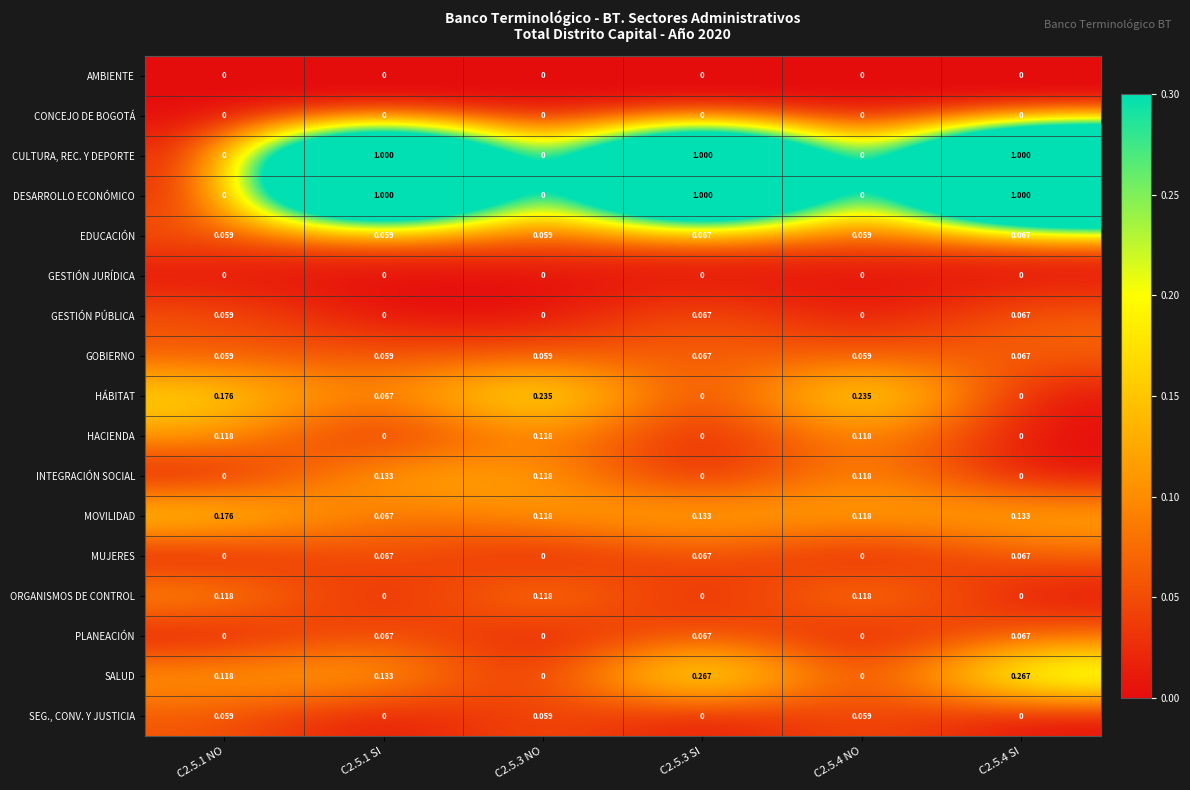

How many data points in INTEGRACIÓN SOCIAL are above 0?

3